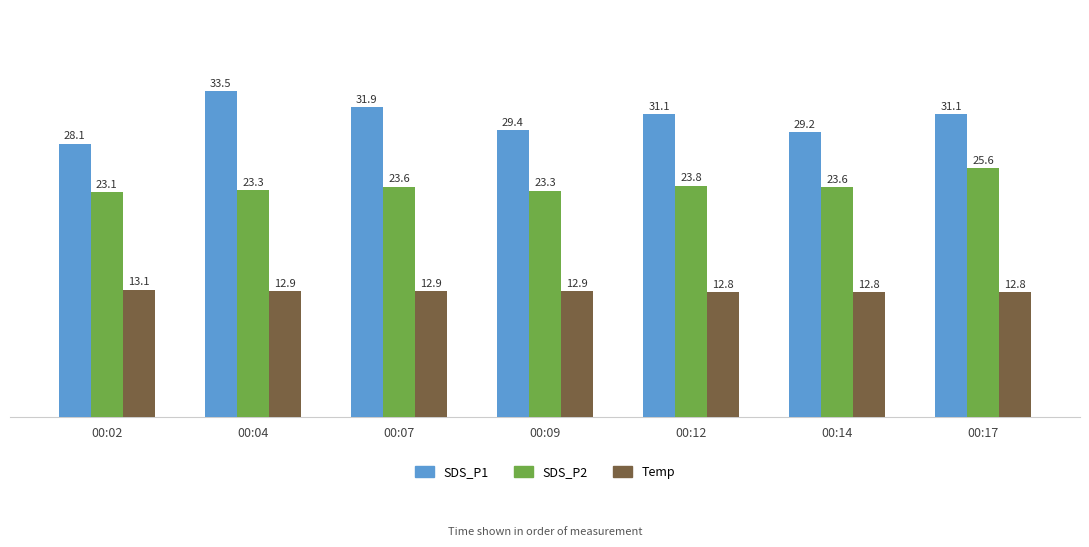

What is the maximum value for Temp?

13.1